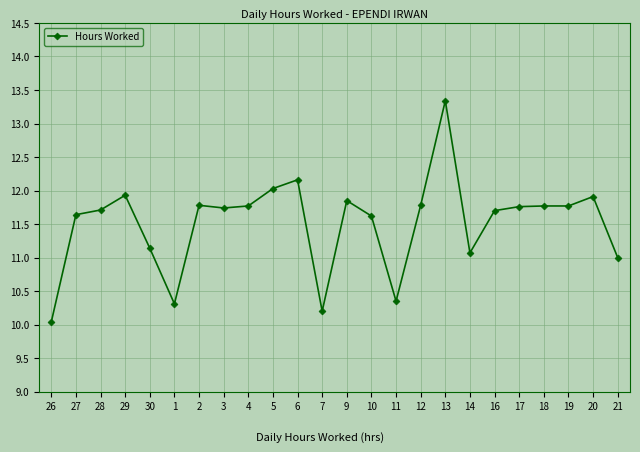

What is the sum of the values at 30 and 29?

23.1